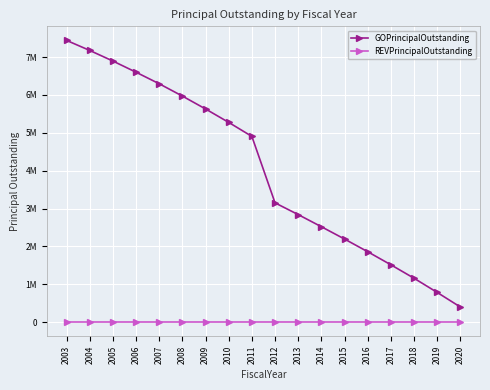

True or false: GOPrincipalOutstanding and REVPrincipalOutstanding cross at least once.

False